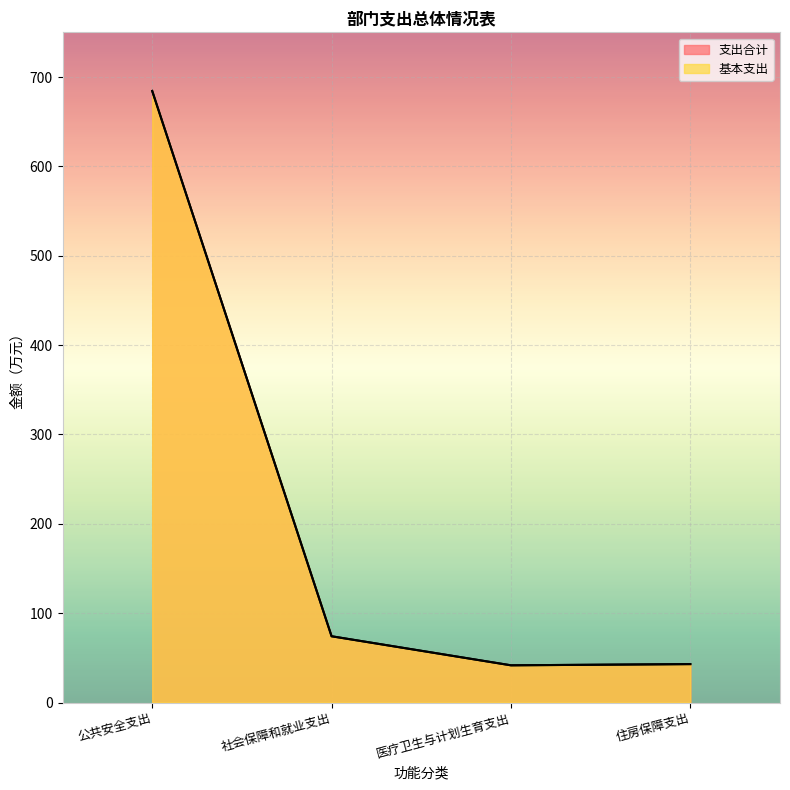

What are all the series names shown in the legend?

支出合计, 基本支出